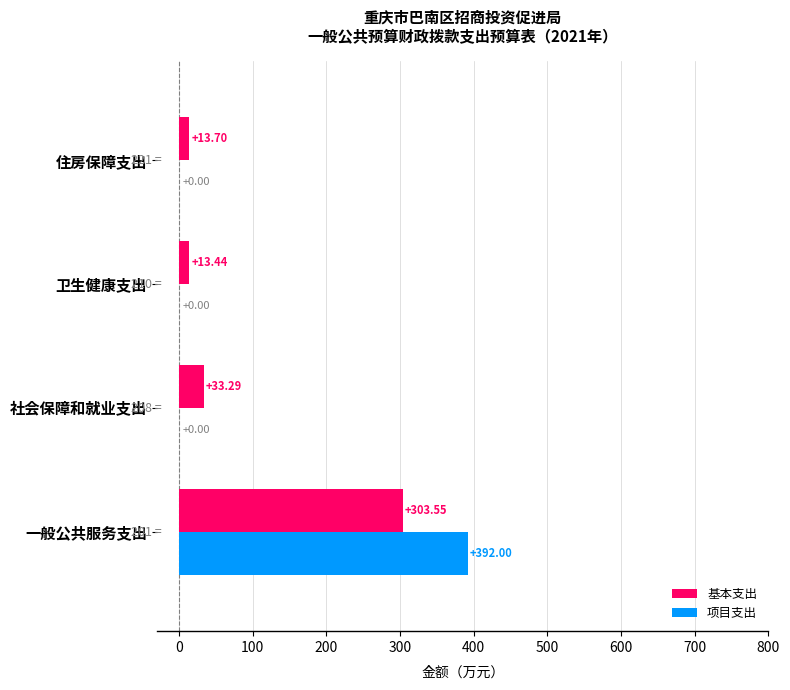

What is the sum of all 项目支出 values?

392.0